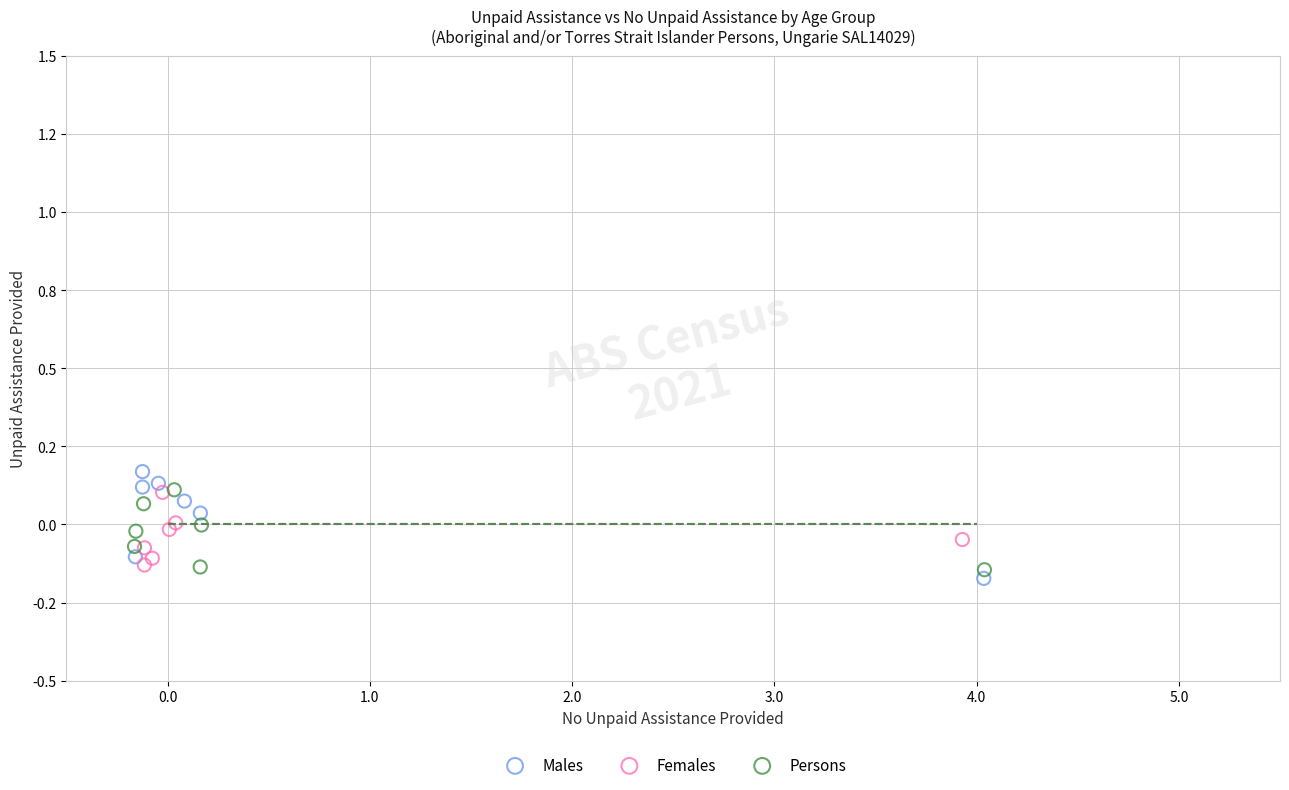

What are all the series names shown in the legend?

Males, Females, Persons